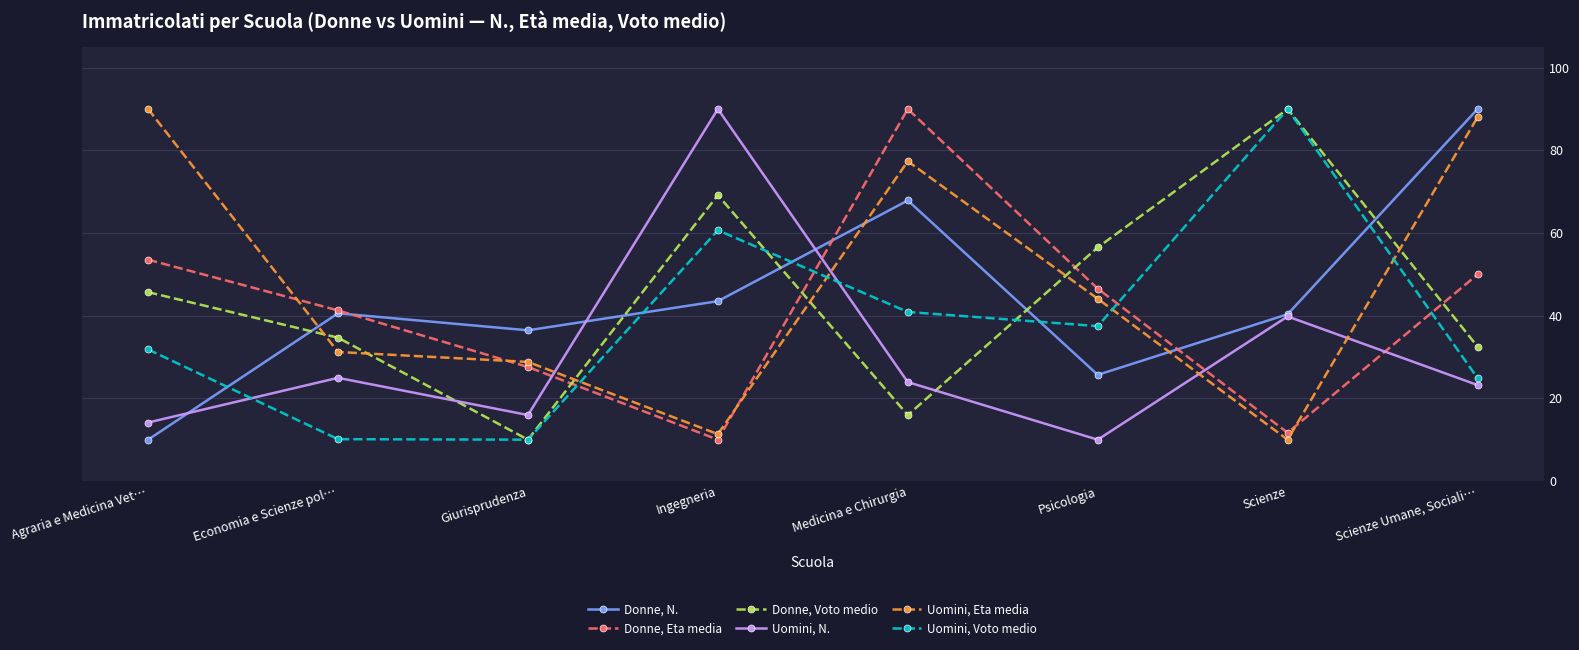

Which category has the lowest value in the Donne, N. series?

Agraria e Medicina Vet…